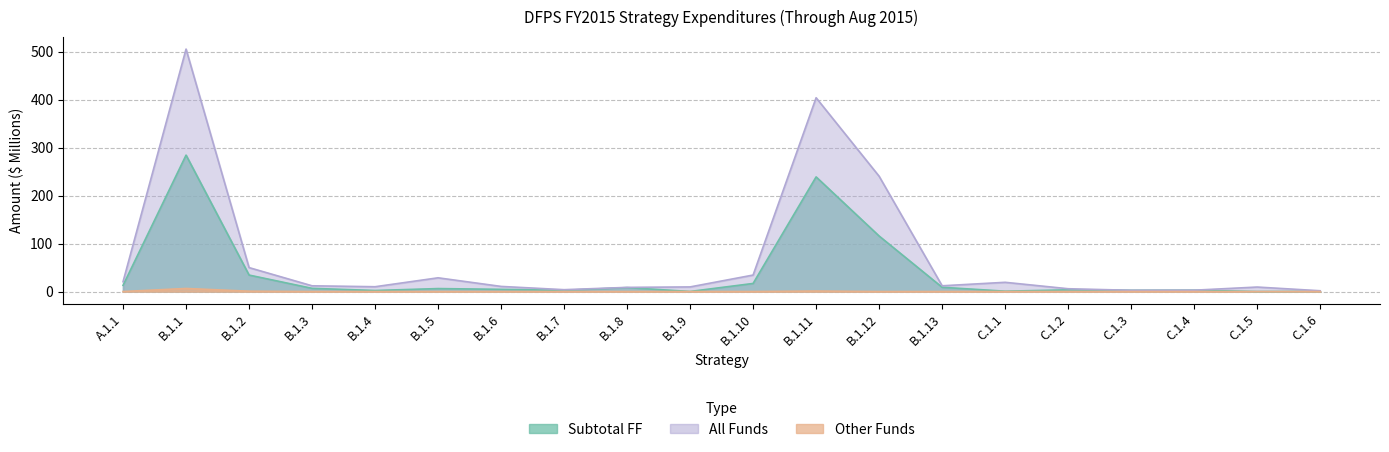

The Other Funds series shows 2.0 at C.1.2. True or false?

False